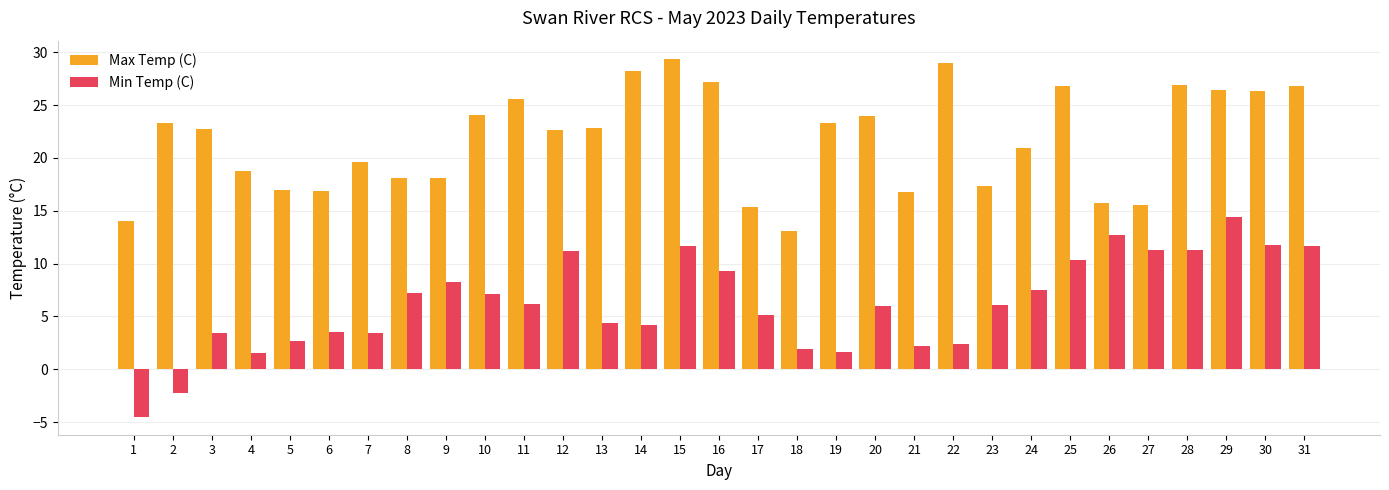

The Min Temp (C) series shows -3.9 at 2. True or false?

False